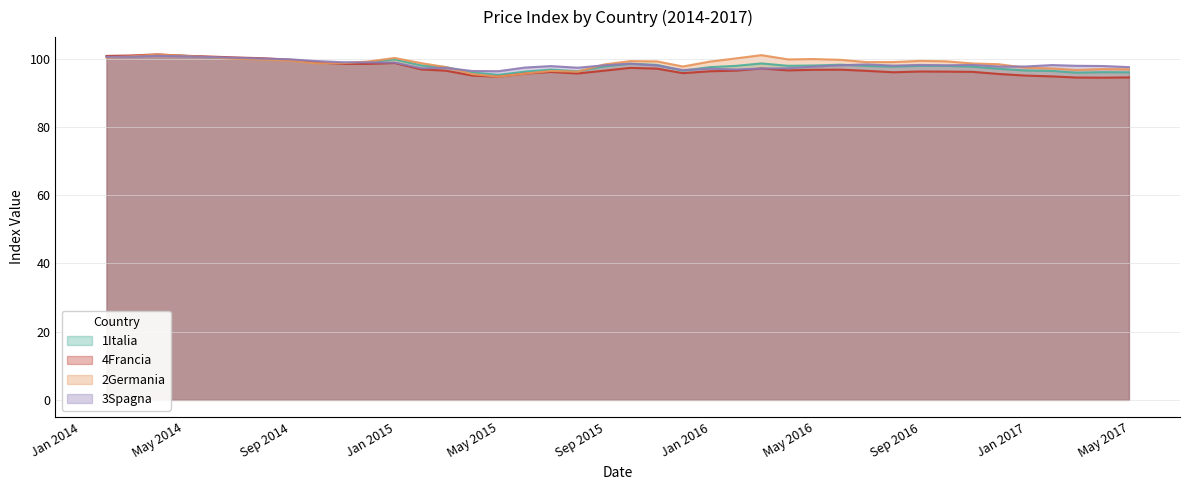

What are all the series names shown in the legend?

1Italia, 4Francia, 2Germania, 3Spagna